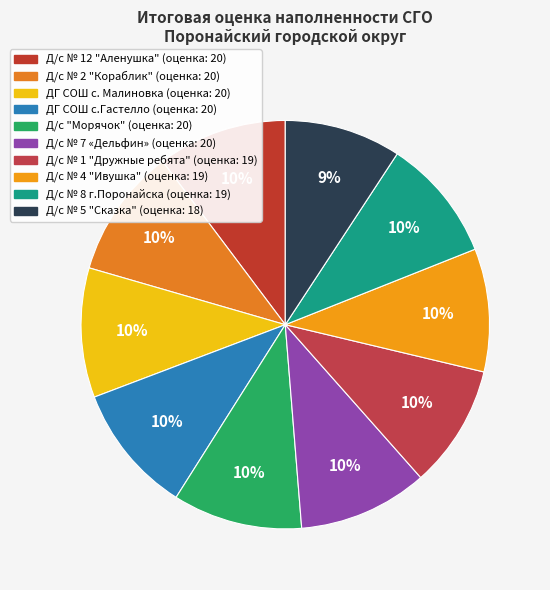

The Д/с № 12 "Аленушка" slice represents 22% of the pie. True or false?

False